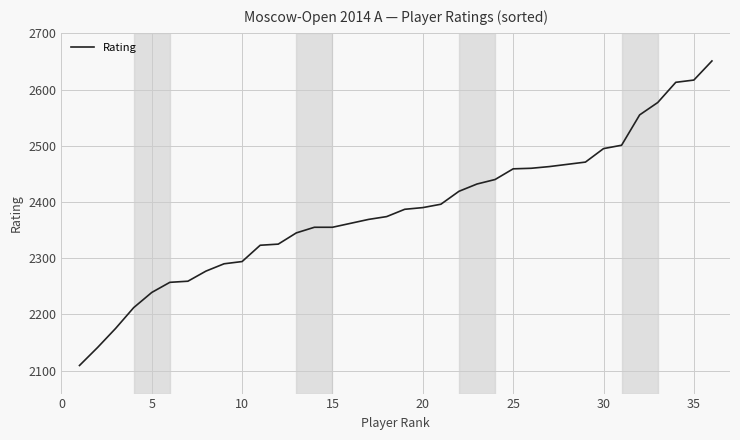

What is the minimum value shown in the chart?

2109